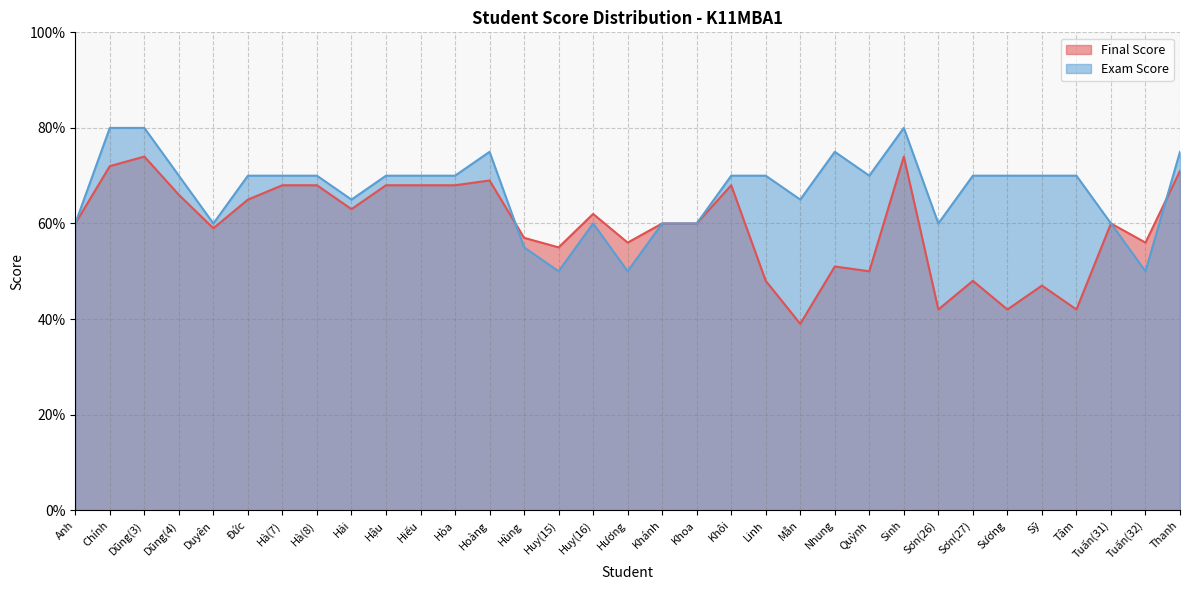

How many lines are shown in the chart?

2